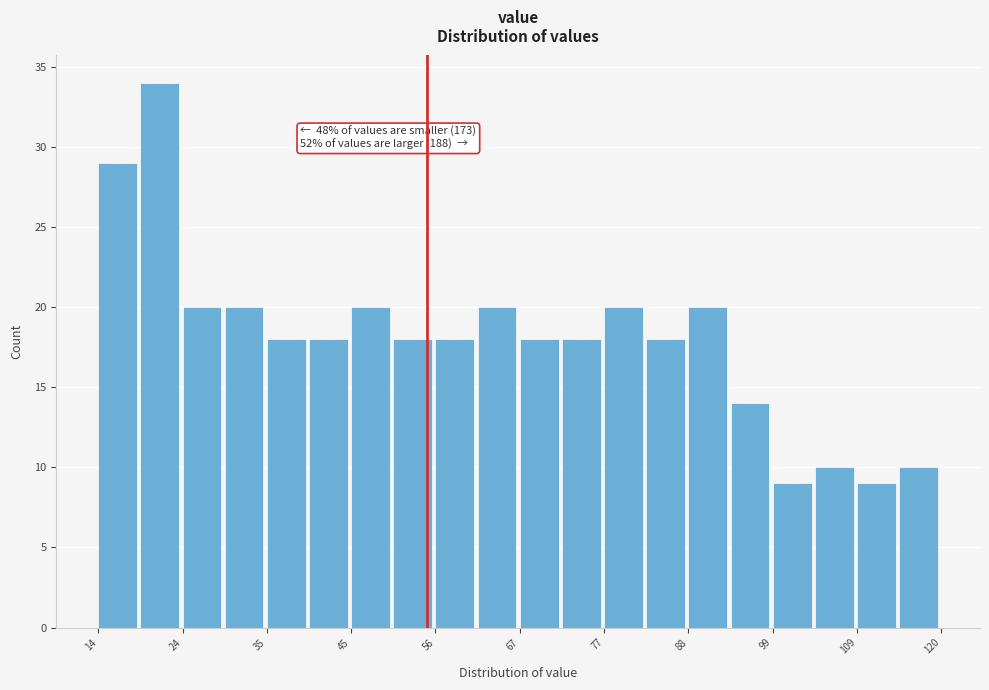

Read against the x-axis, roughly where is the centre of the tallest bar?

22